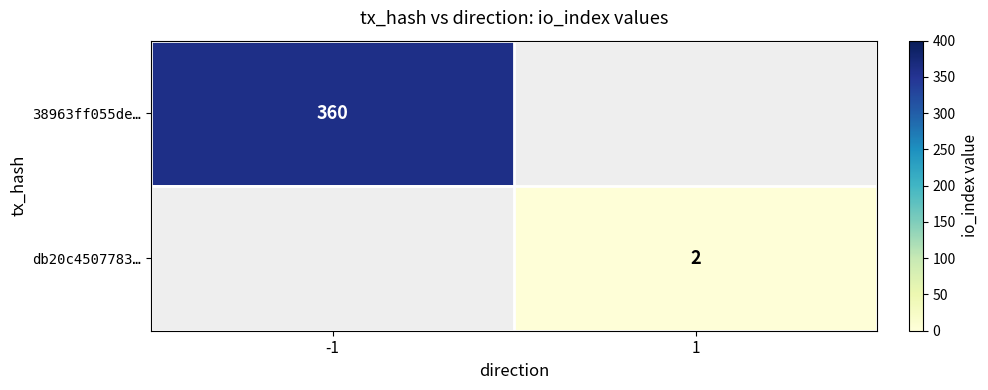

The value of 38963ff055de… at -1 is 179. True or false?

False